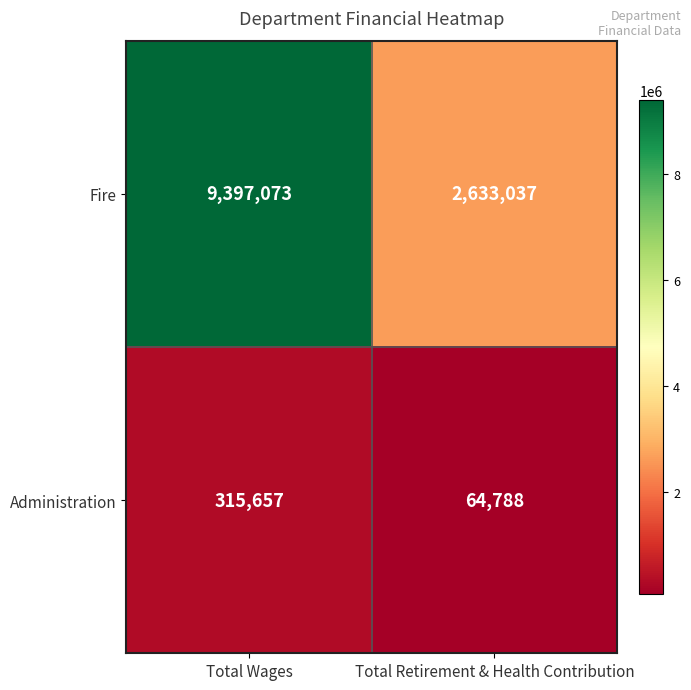

What is the lowest value of the Fire series?

2633037